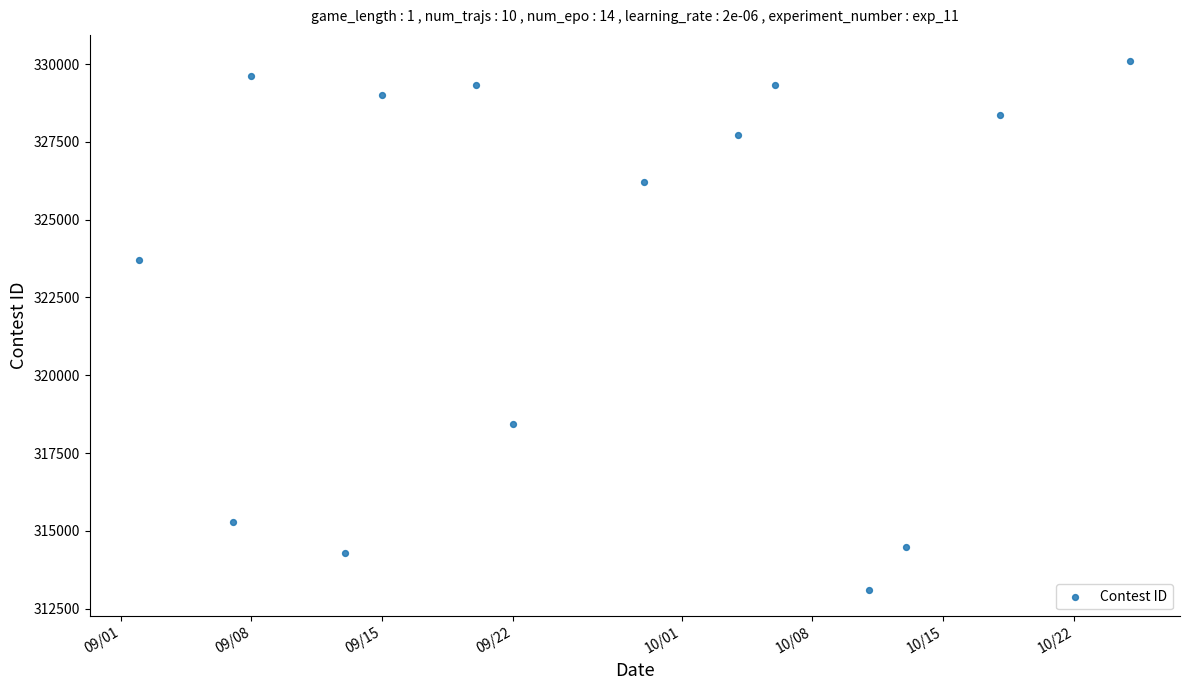

What is the range of X values (max minus min)?

53